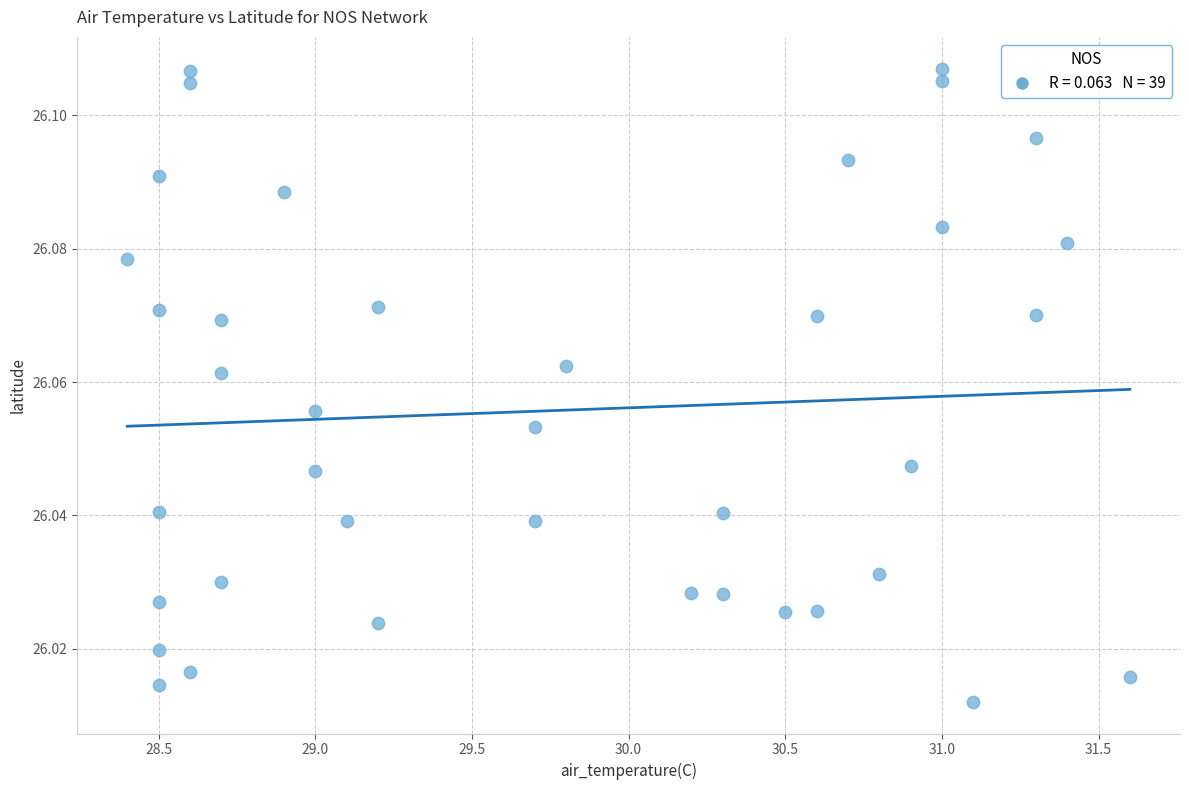

What is the range of X values (max minus min)?

3.2